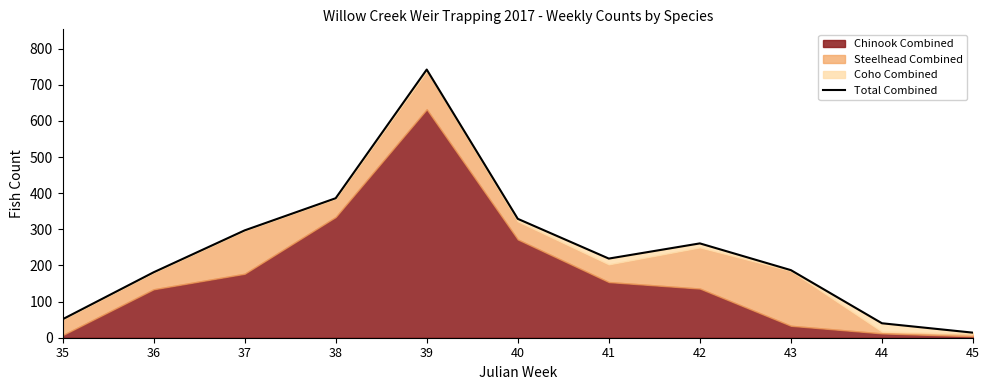

True or false: there are more than 0 points higher than both neighbors.

True